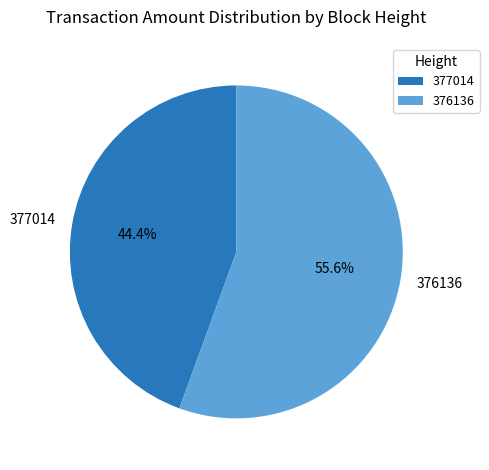

Which slice represents more than half of the pie?

376136